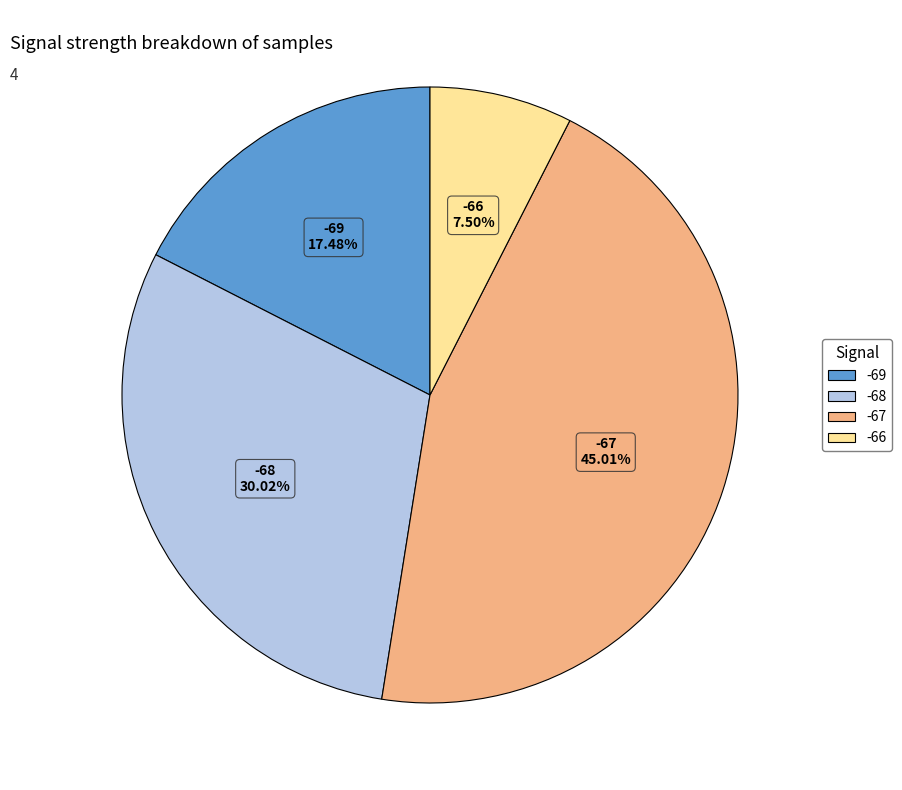

Does any single category account for the majority?

No